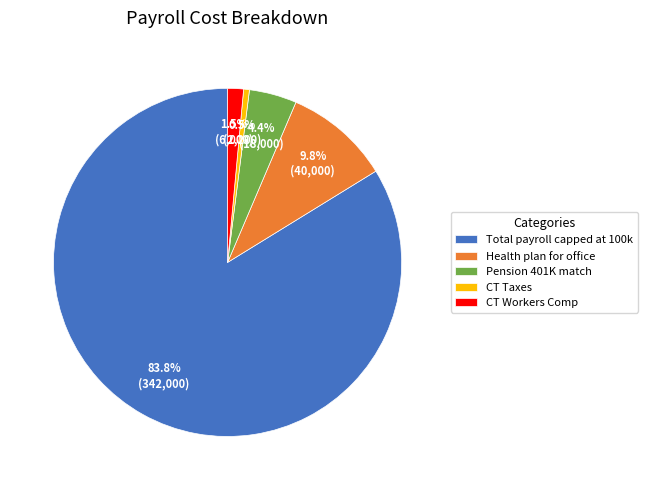

Is there any slice that represents more than half of the pie?

Yes